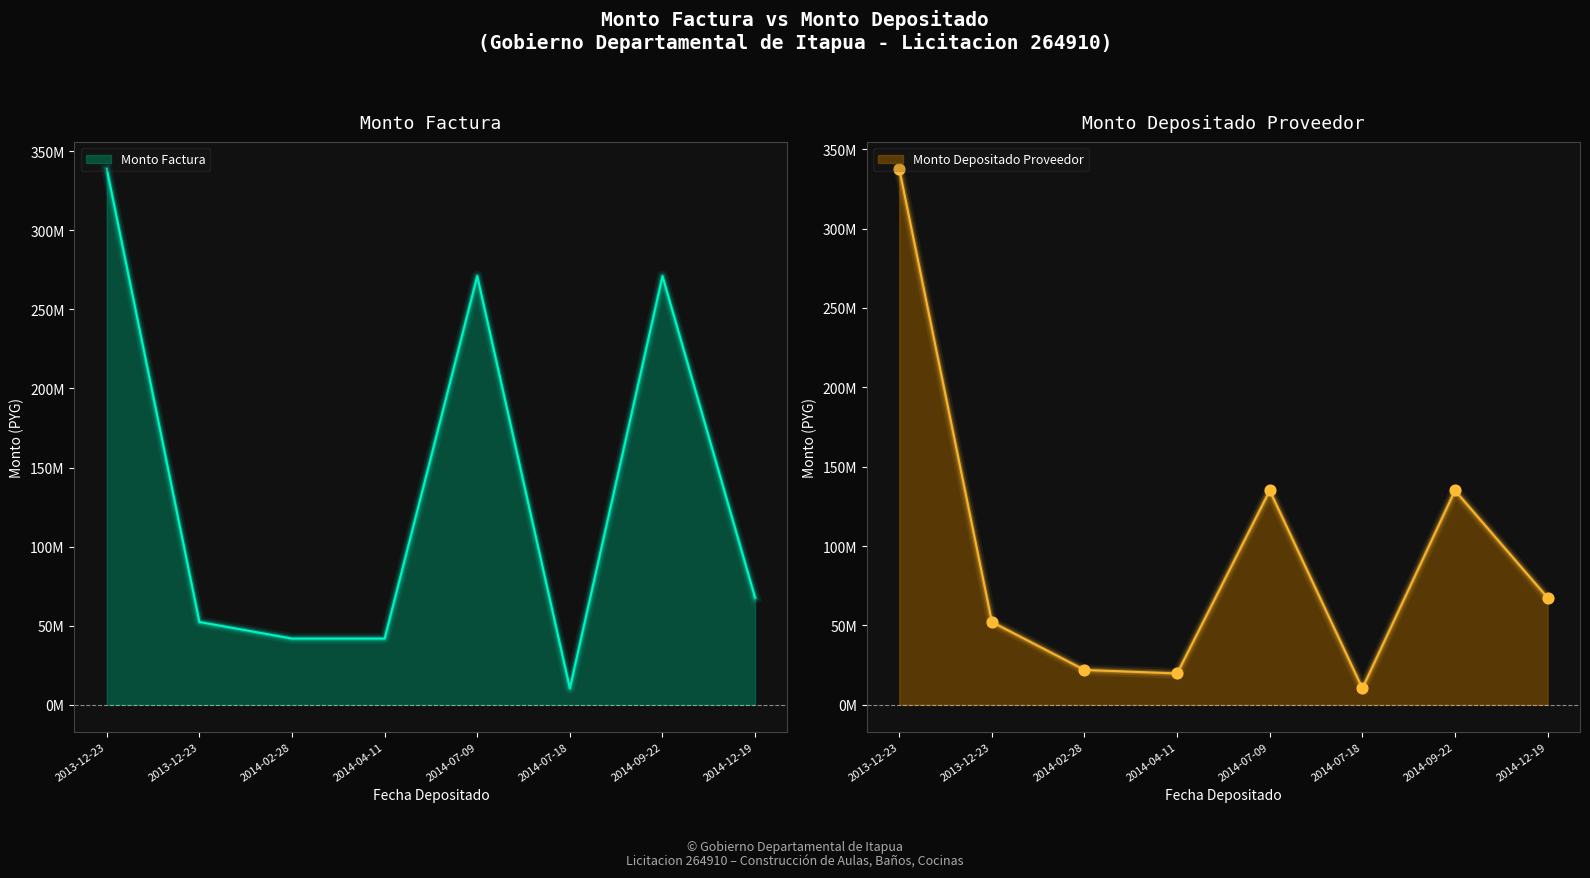

Which series has the largest total across all categories?

monto_factura